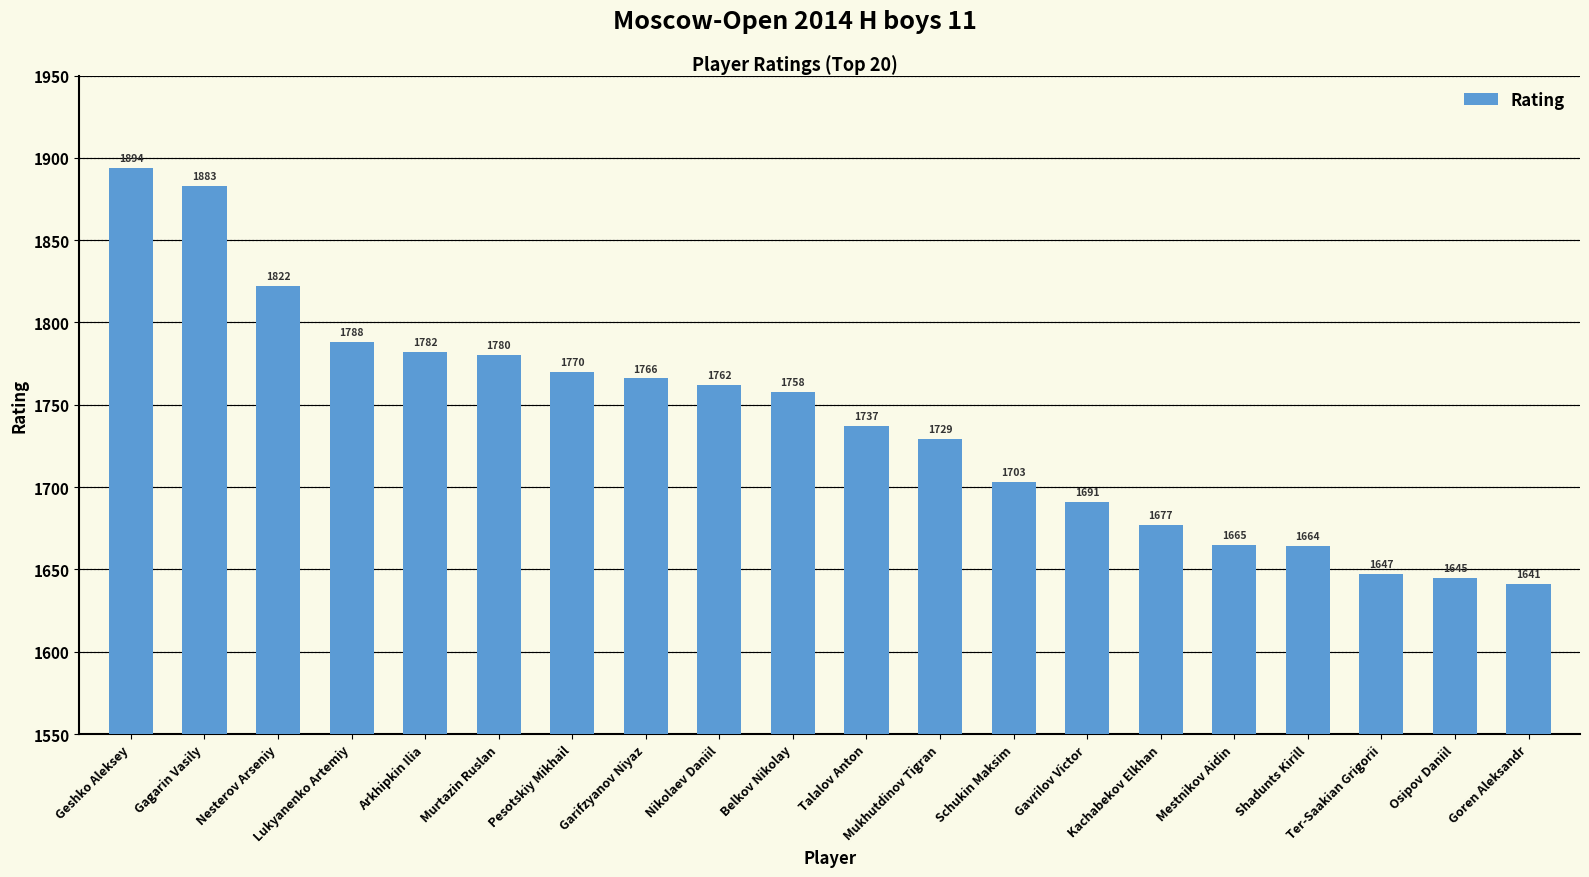

What is the label of the 13th bar from the left?

Schukin Maksim